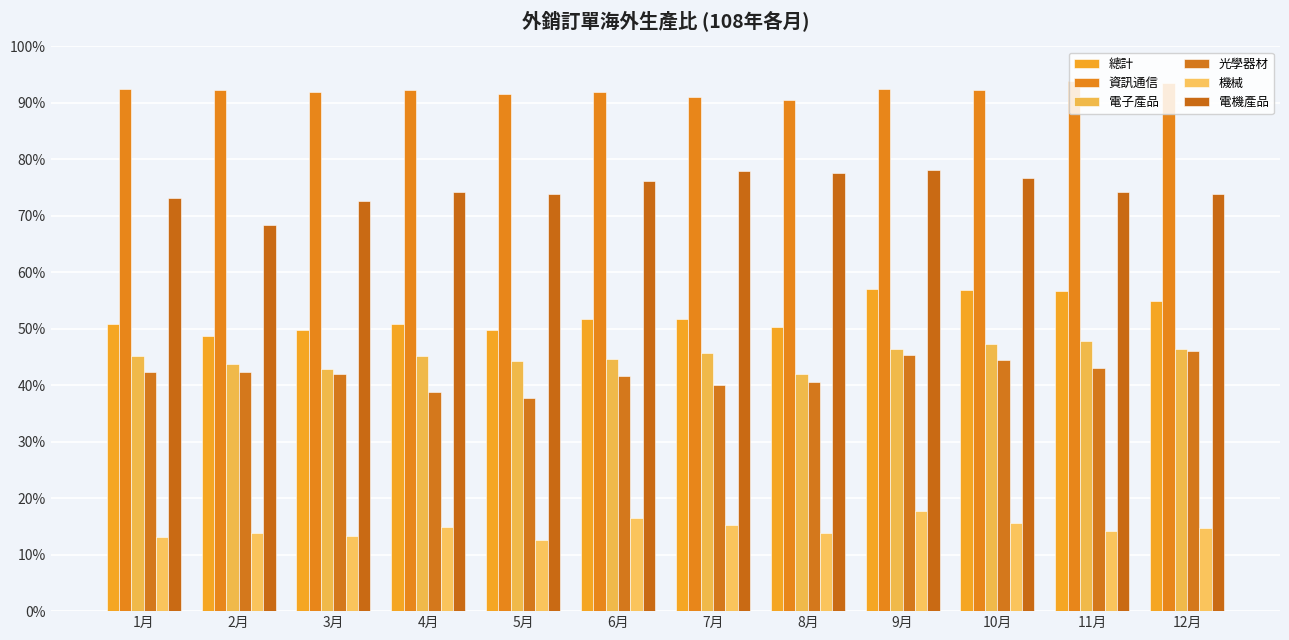

Between 6月 and 7月, which series saw the biggest shift?

電機產品